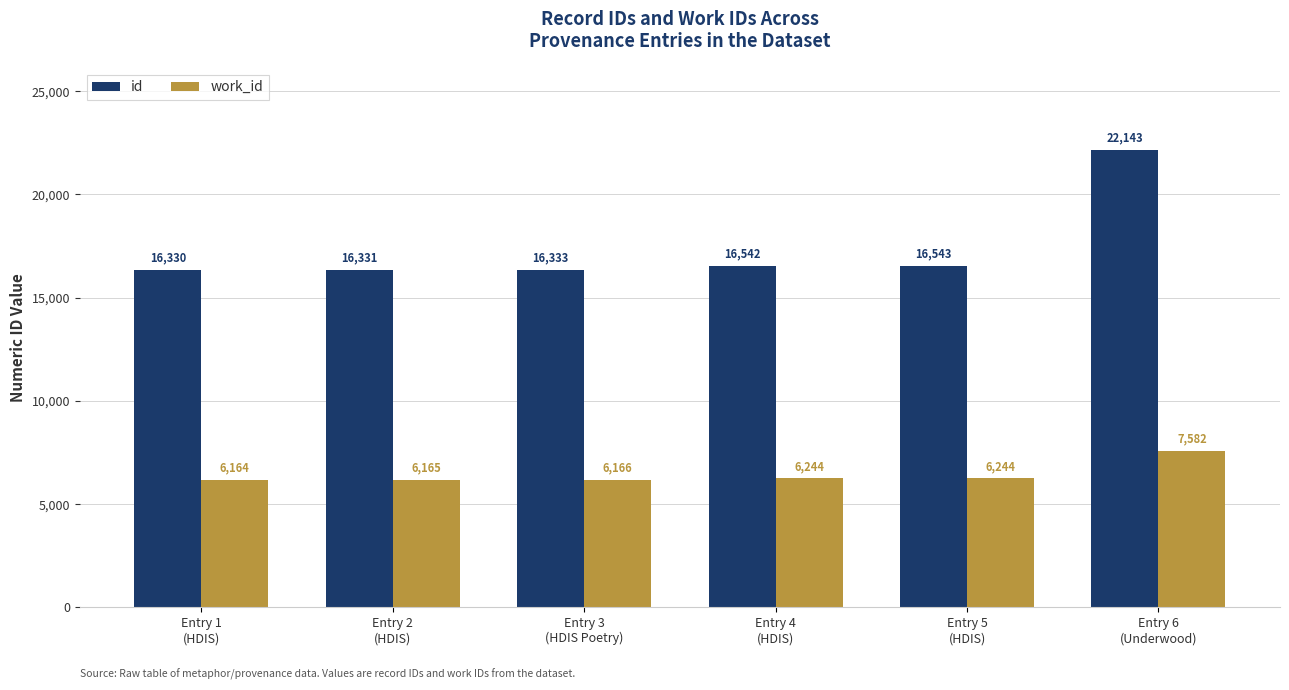

What is the label of the 1st bar from the left?

Entry 1
(HDIS)